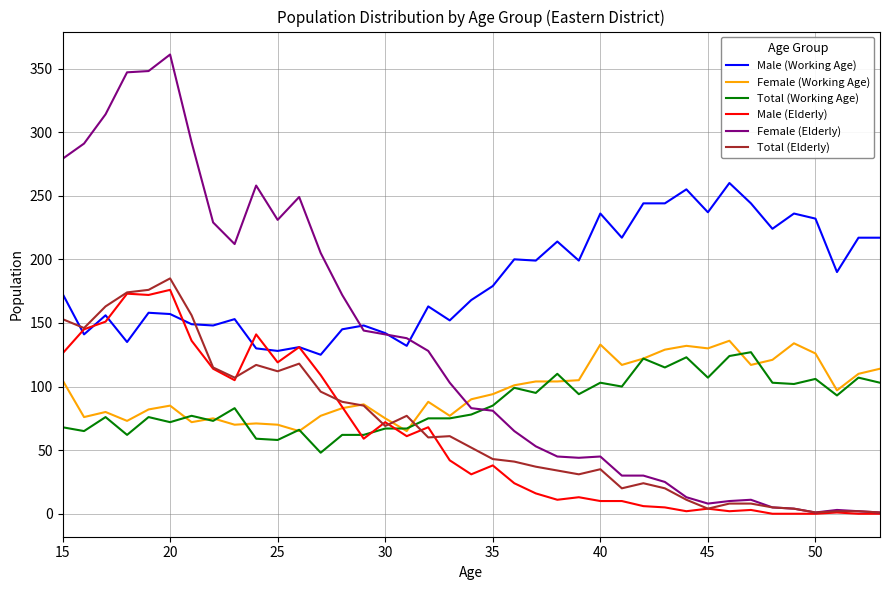

What is the average value of the Female (Elderly) series?

128